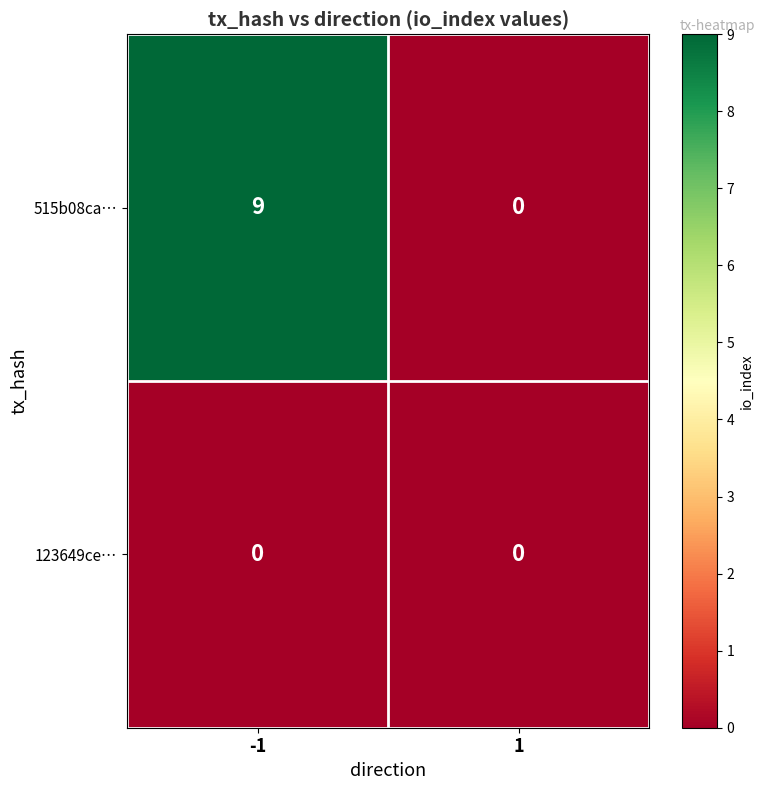

What is the greatest value displayed?

9